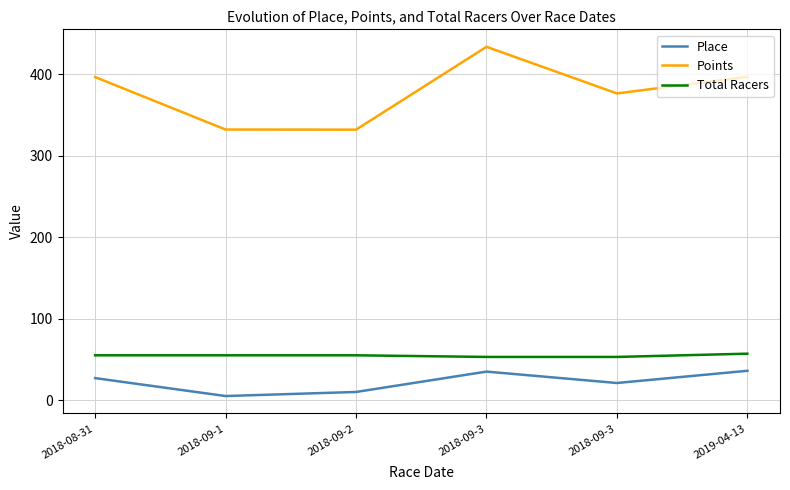

What is the label of the 3rd point from the right?

2018-09-3